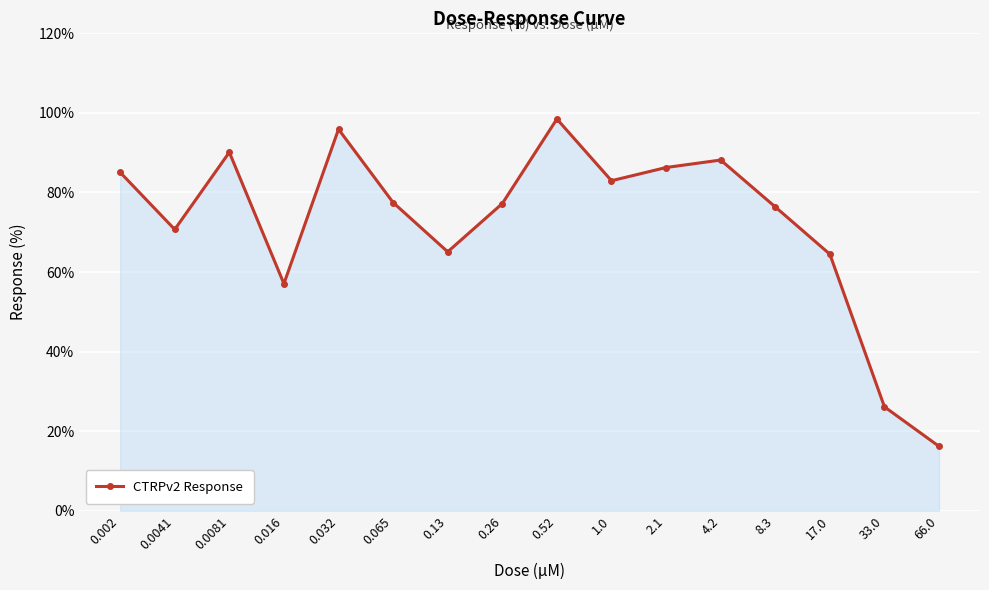

What is the smallest value displayed?

16.2